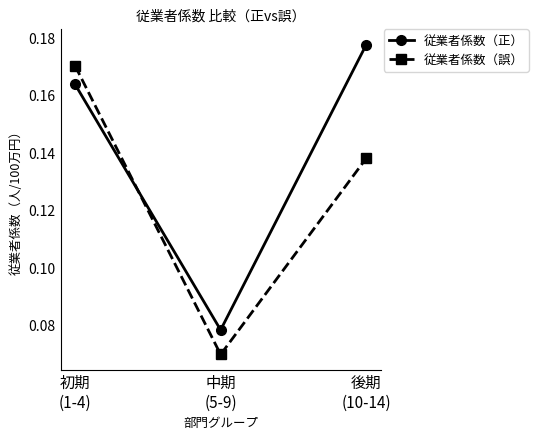

Rank the series by their average value, from lowest to highest.

従業者係数（誤）, 従業者係数（正）